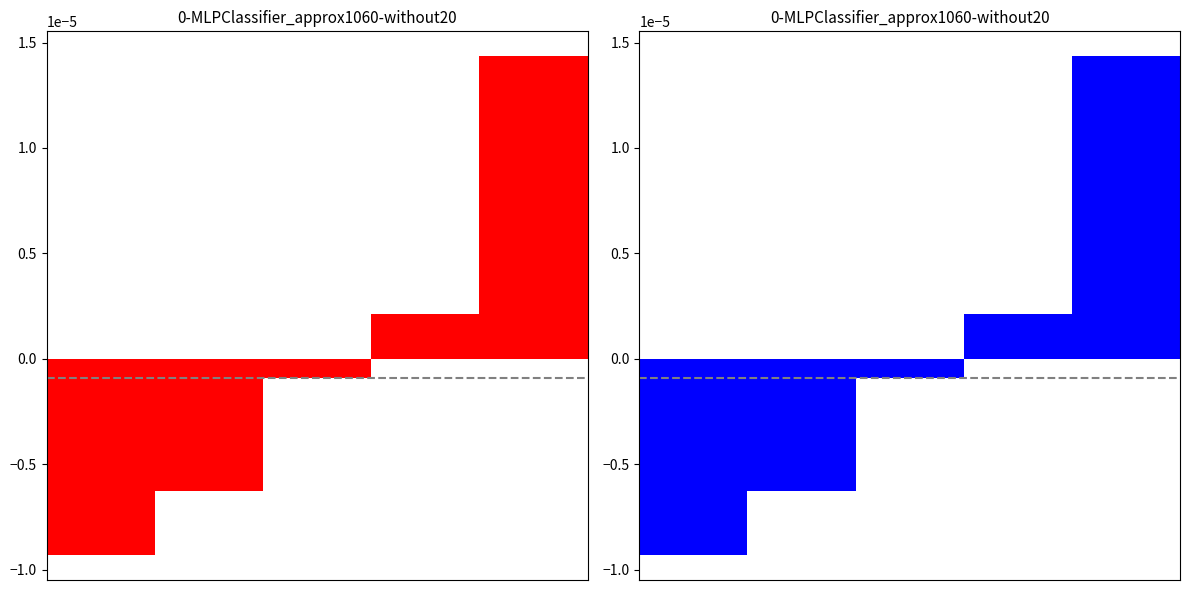

List the labels in order of Item Id (right) value, largest first.

4, 3, 2, 1, 0